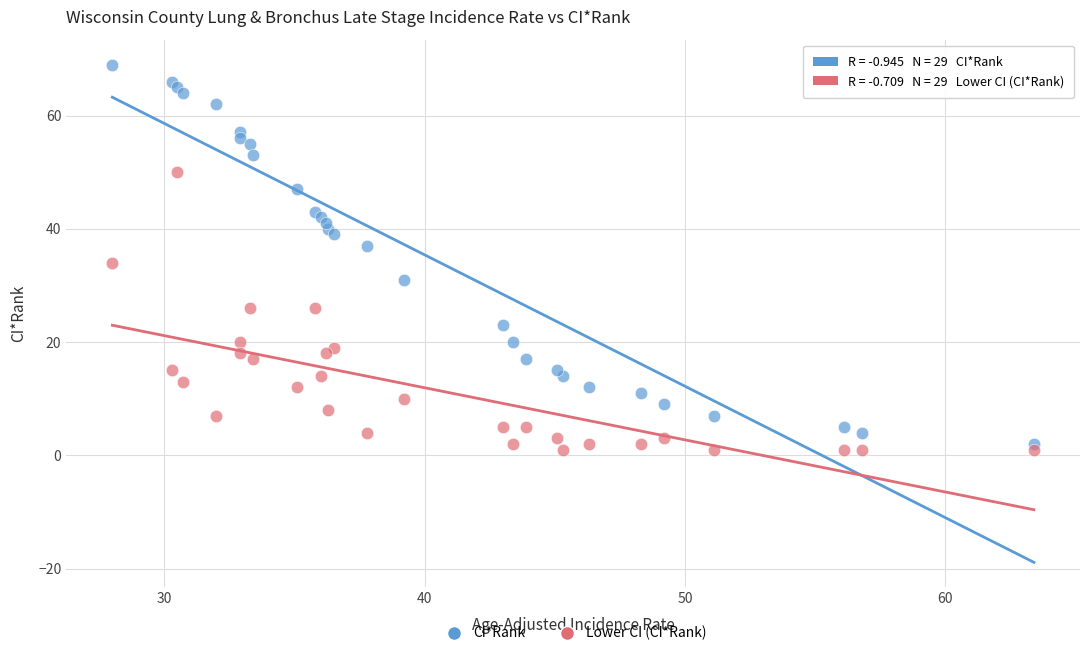

Which series contains the highest Y value?

CI*Rank